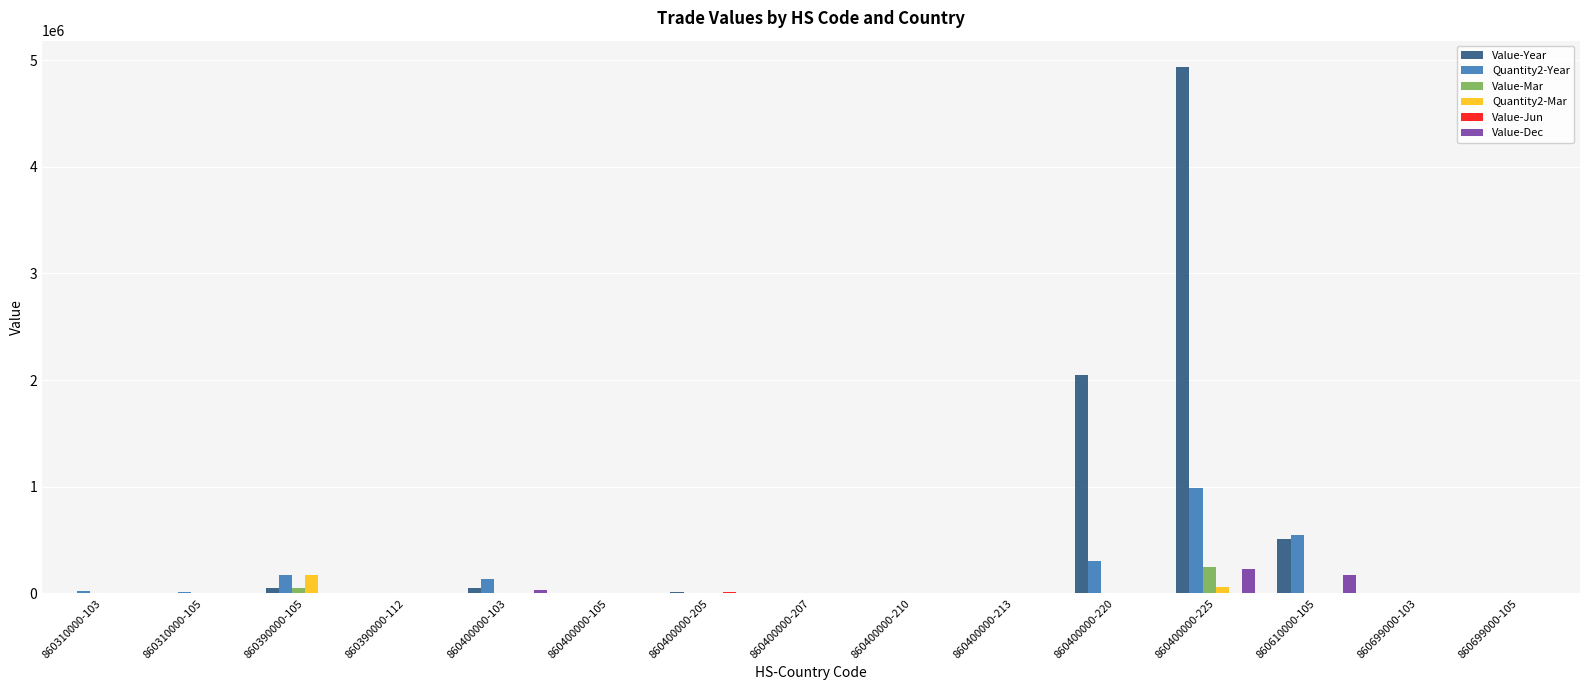

What is the sum of all Value-Dec values?

451161